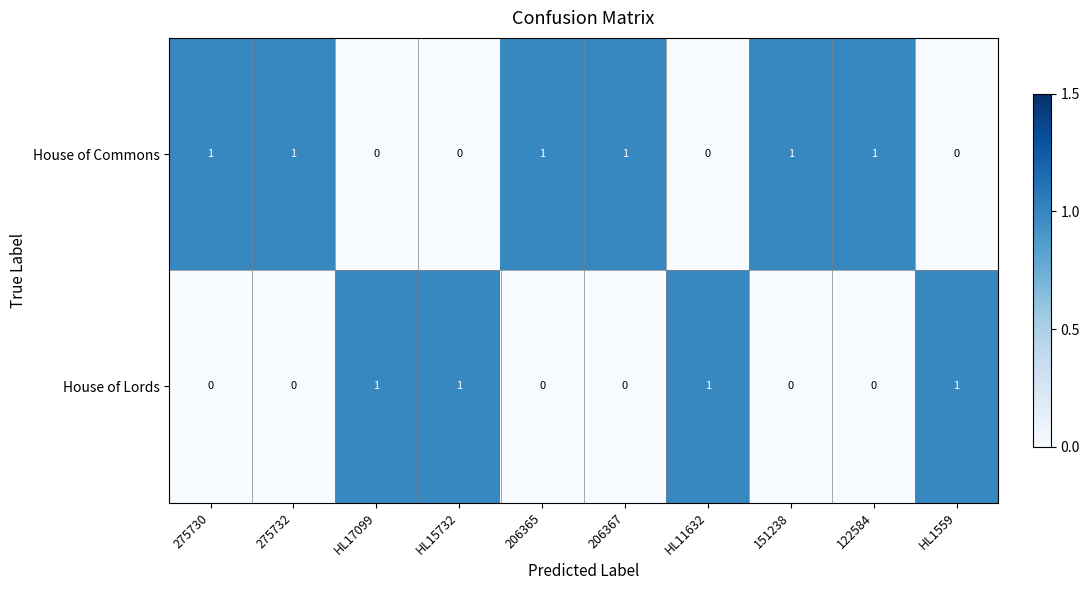

How many categories are shown in the chart?

10